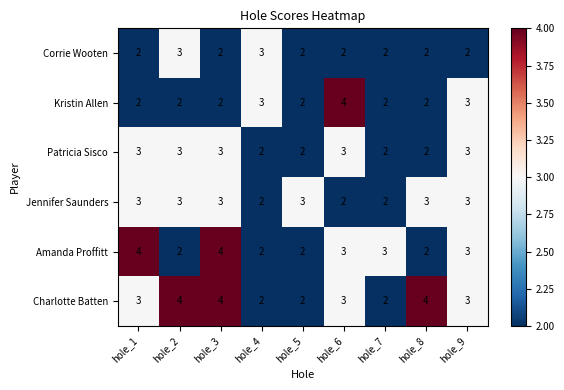

At which label does Amanda Proffitt first exceed 3?

hole_1